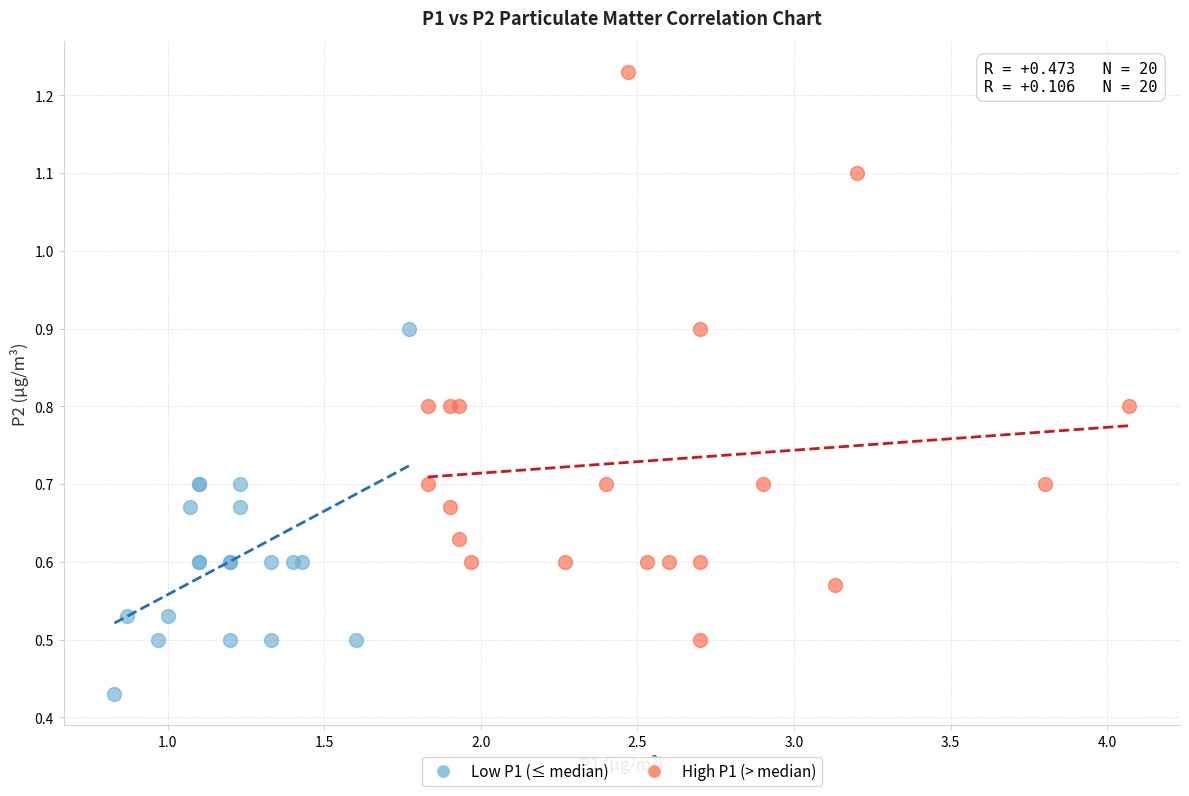

Which series reaches the maximum Y coordinate?

High P1 (> median)